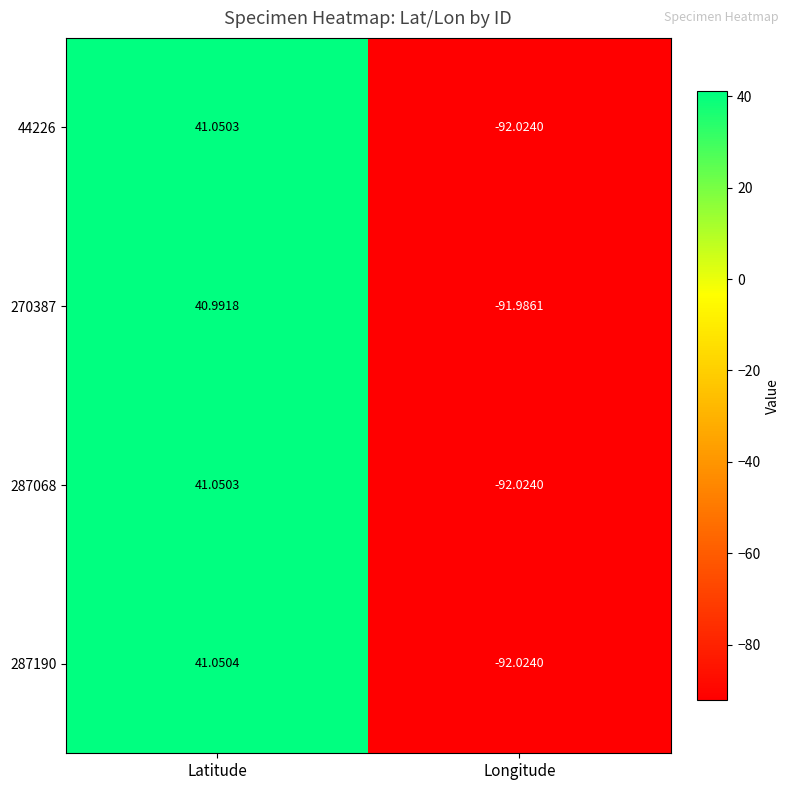

At which category is the sum across all series the highest?

Latitude